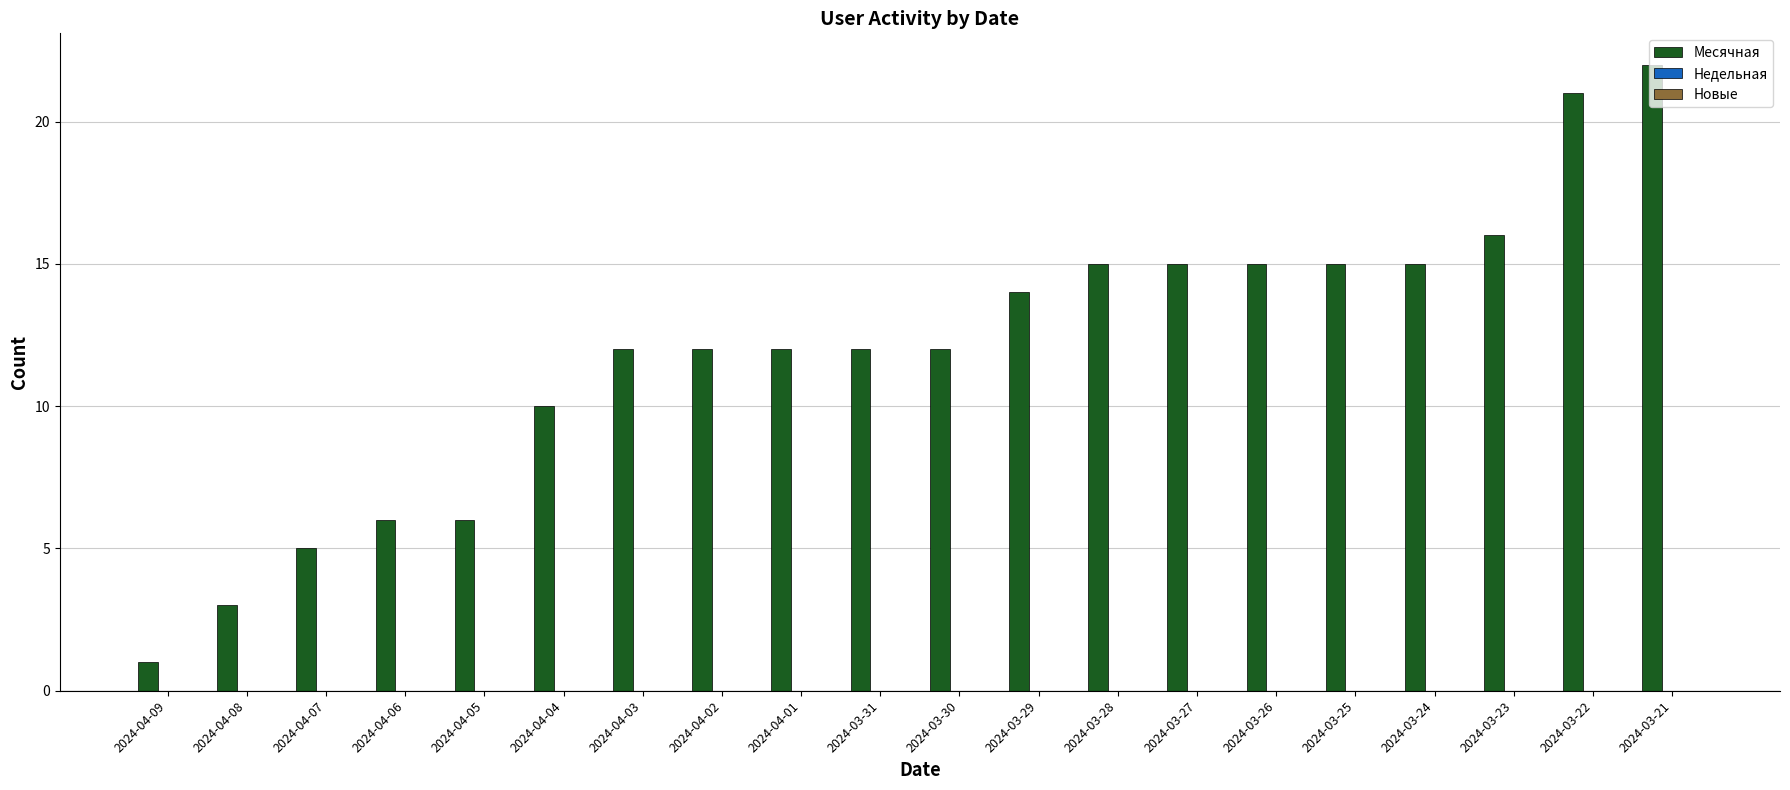

True or false: the data shows 15 at 2024-03-26.

True